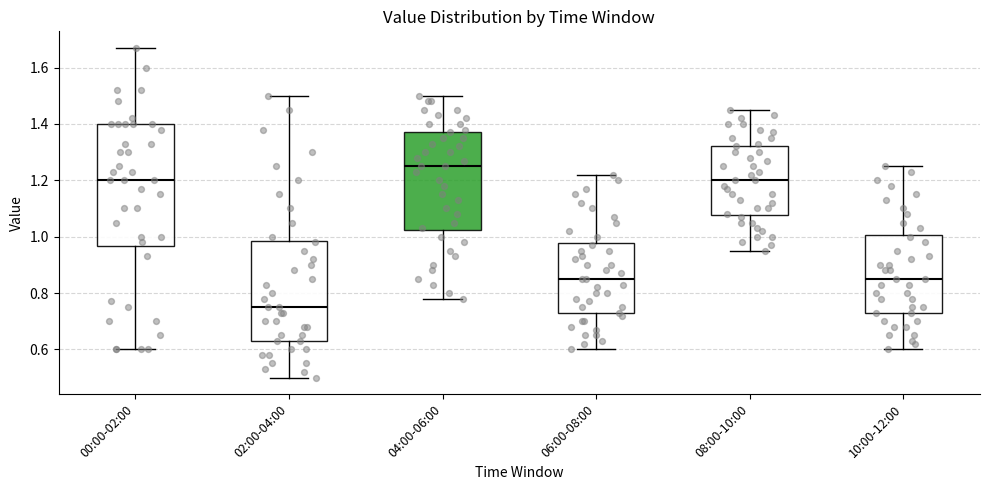

Reading left to right, transcribe this box plot: for each box, give where its median line is, the range the box spans, and where its two whiskers end, as read against the y-axis. The values are not printed on the chart, so give them approximately, as read against the axis.

00:00-02:00: median 1.20, box 0.96 to 1.40, whiskers 0.60 to 1.68
02:00-04:00: median 0.76, box 0.64 to 0.98, whiskers 0.50 to 1.50
04:00-06:00: median 1.26, box 1.02 to 1.38, whiskers 0.78 to 1.50
06:00-08:00: median 0.86, box 0.72 to 0.98, whiskers 0.60 to 1.22
08:00-10:00: median 1.20, box 1.08 to 1.32, whiskers 0.96 to 1.46
10:00-12:00: median 0.86, box 0.74 to 1.00, whiskers 0.60 to 1.26